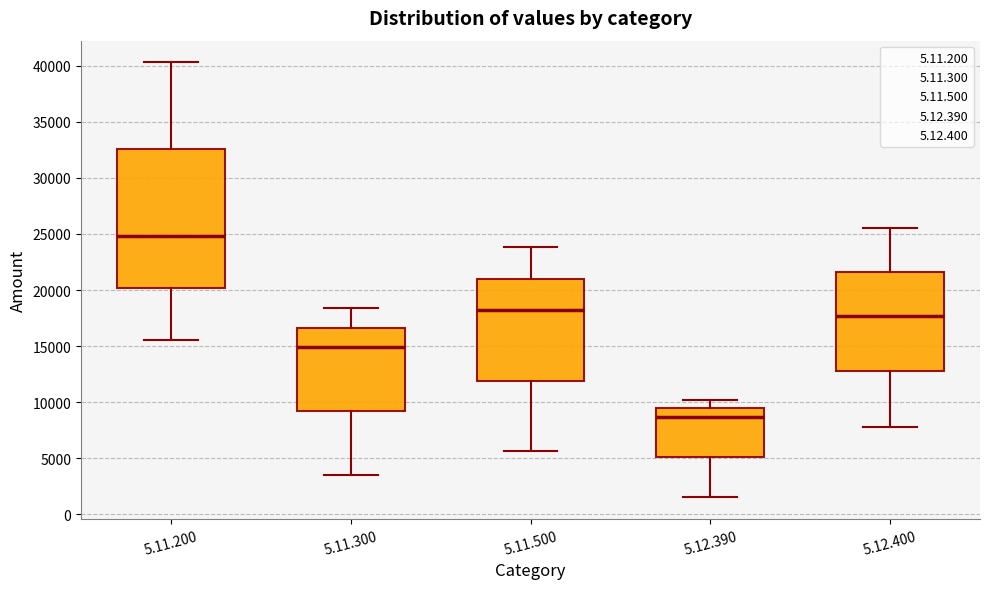

Reading left to right, read every box against the y-axis: the position of its median line, the range the box covers, and the ends of its whiskers. The values are not printed on the chart, so give them approximately, as read against the axis.

5.11.200: median 25000, box 20000 to 32500, whiskers 15500 to 40500
5.11.300: median 15000, box 9000 to 16500, whiskers 3500 to 18500
5.11.500: median 18000, box 12000 to 21000, whiskers 5500 to 24000
5.12.390: median 8500, box 5000 to 9500, whiskers 1500 to 10000
5.12.400: median 17500, box 13000 to 21500, whiskers 8000 to 25500